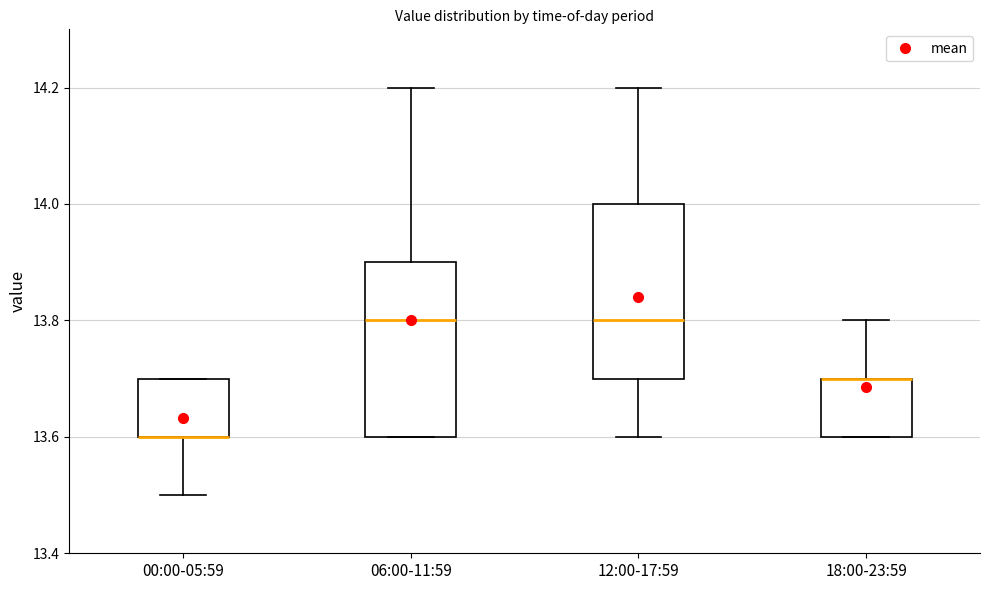

Where does the lower whisker of the box for 00:00-05:59 end on the y-axis? The values are not printed on the chart, so give them approximately, as read against the axis.

13.5